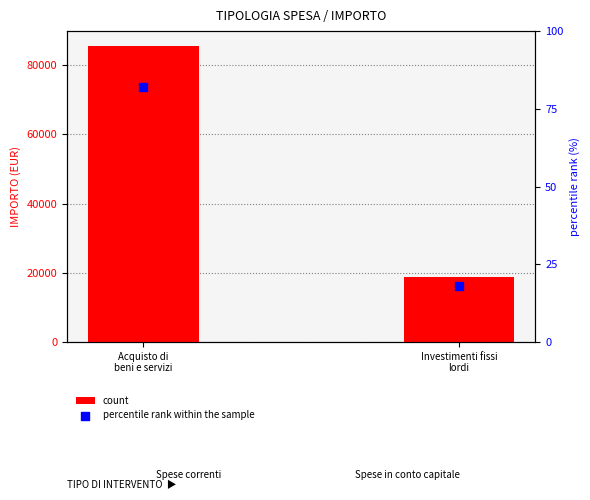

What is the total value across all series at Acquisto di
beni e servizi?

85632.0